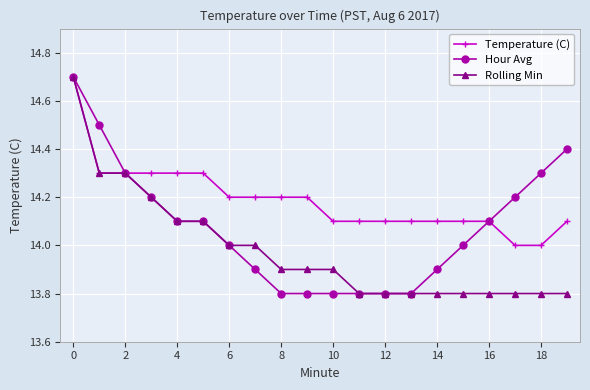

What is the value of the Rolling Min point at the 18th from the left?

13.8